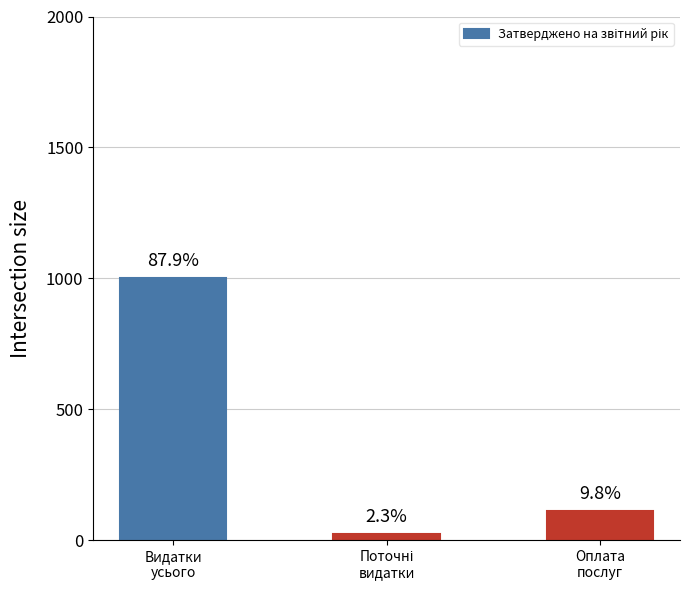

Are the bars horizontal?

No